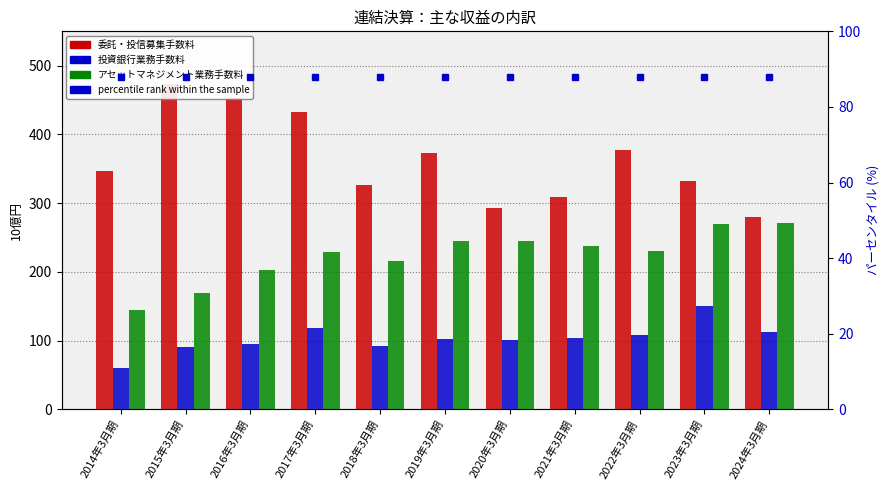

What is the total value across all series at 2023年3月期?

839.9